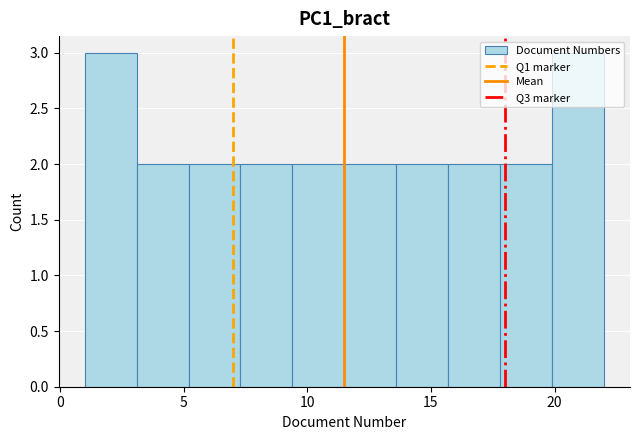

What is the height of the bar covering 3.1 to 5.2 on the x-axis? Neither the bar edges nor the heights are printed on the chart, so give them approximately, as read against the axes.

2